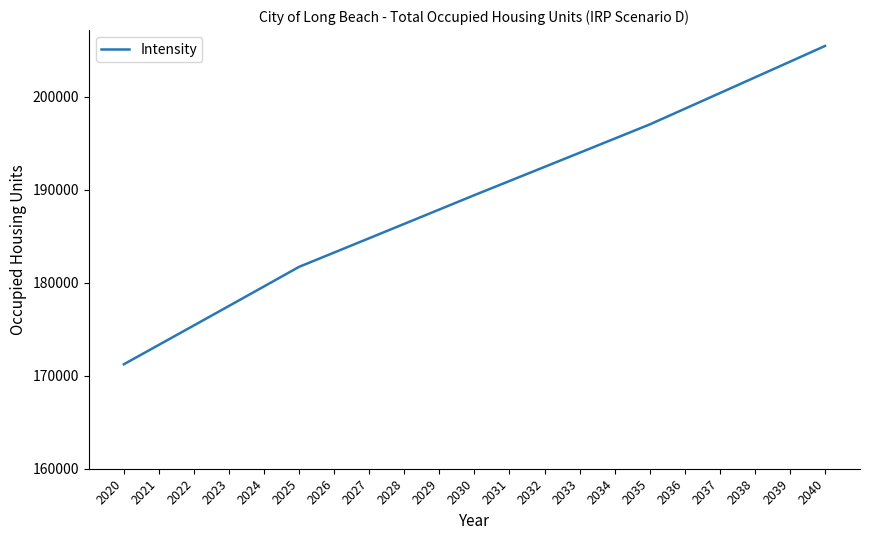

What is the greatest value displayed?

205433.6